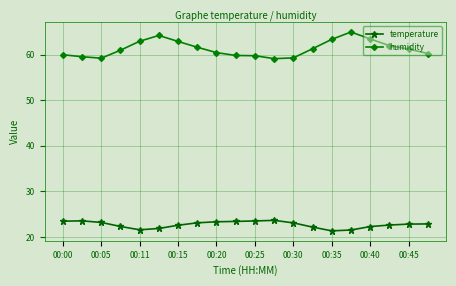

What is the value of the humidity point at the 11th from the left?

59.8